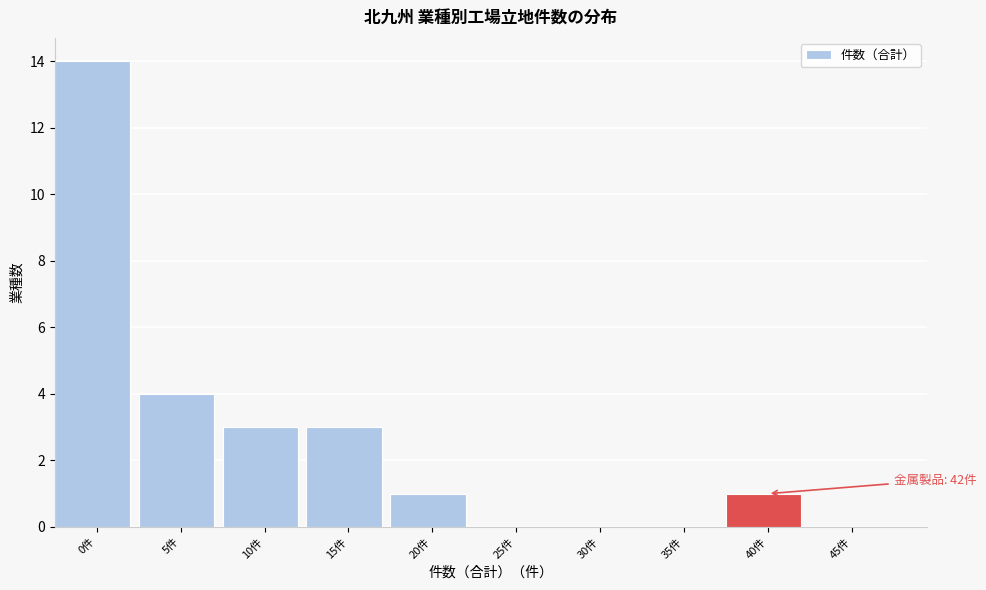

Reading right to left, list all the values displayed in this chart.

45件=0	40件=1	35件=0	30件=0	25件=0	20件=1	15件=3	10件=3	5件=4	0件=14